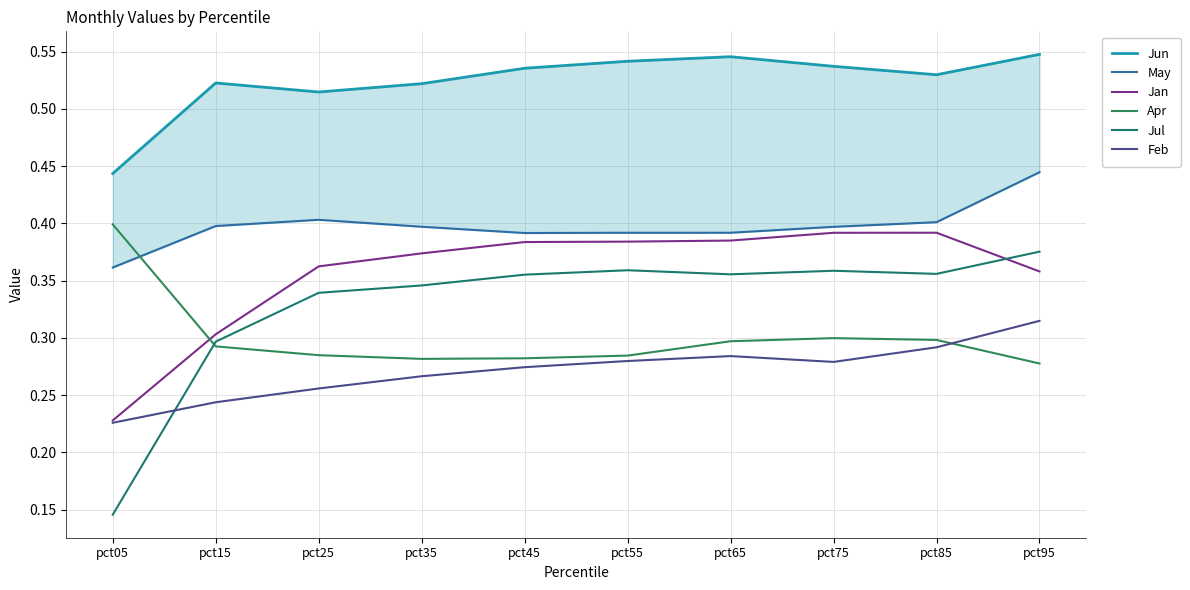

Rank the series at pct65 from highest to lowest value.

Jun, May, Jan, Jul, Apr, Feb